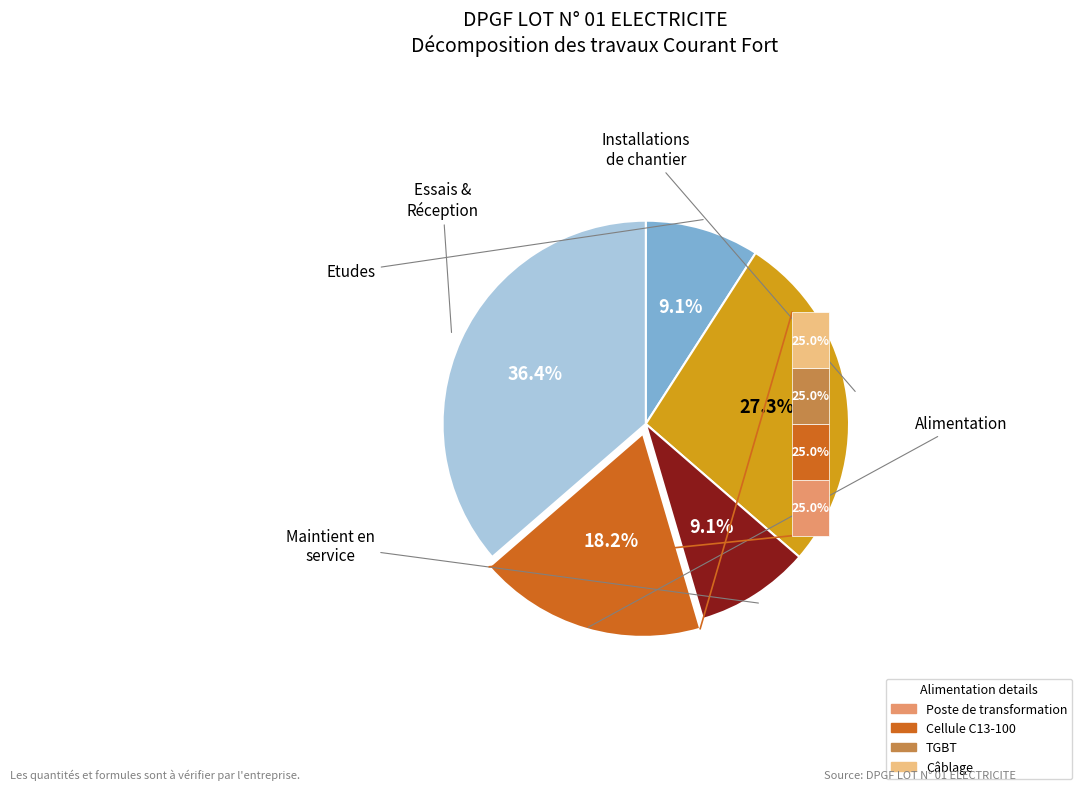

What is the change in value from Installations de chantier to Maintient en service?

-2